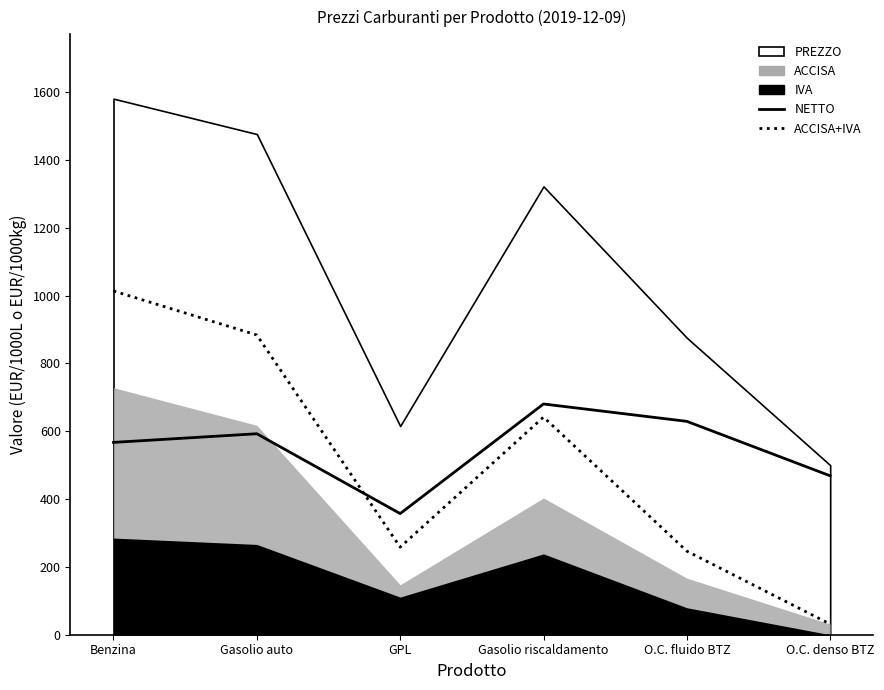

The value of NETTO at GPL is 611.2. True or false?

False